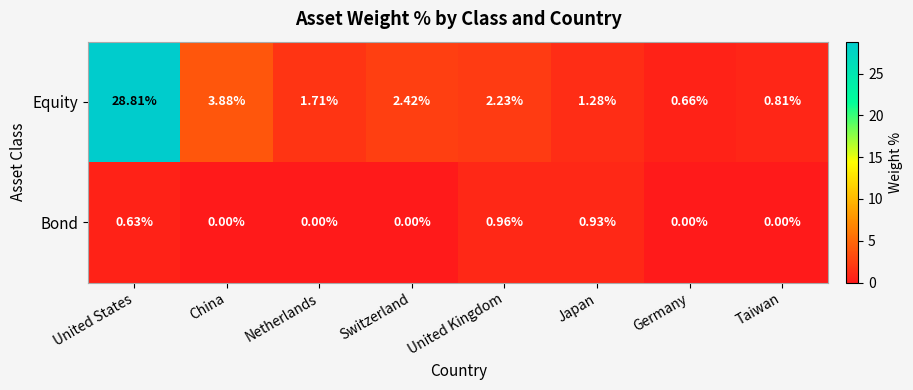

Which series has the largest range (max minus min)?

Equity